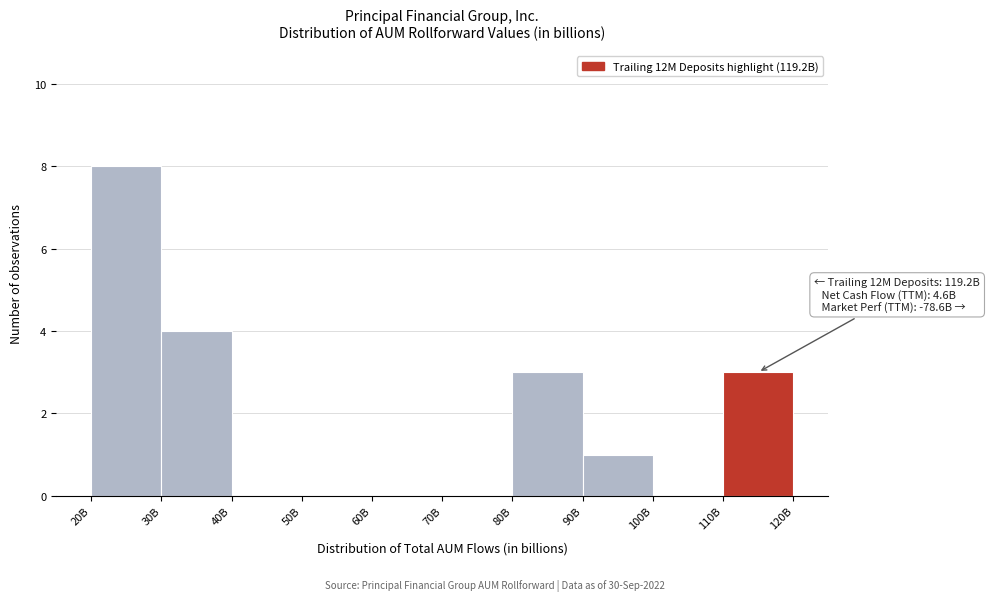

Reading left to right, transcribe all the data shown in this chart.

20B=8	30B=4	40B=0	50B=0	60B=0	70B=0	80B=3	90B=1	100B=0	110B=3